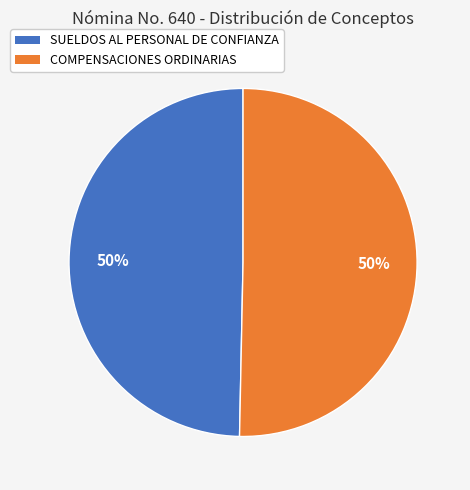

What is the ratio of the value at COMPENSACIONES ORDINARIAS to the value at SUELDOS AL PERSONAL DE CONFIANZA?

1.0